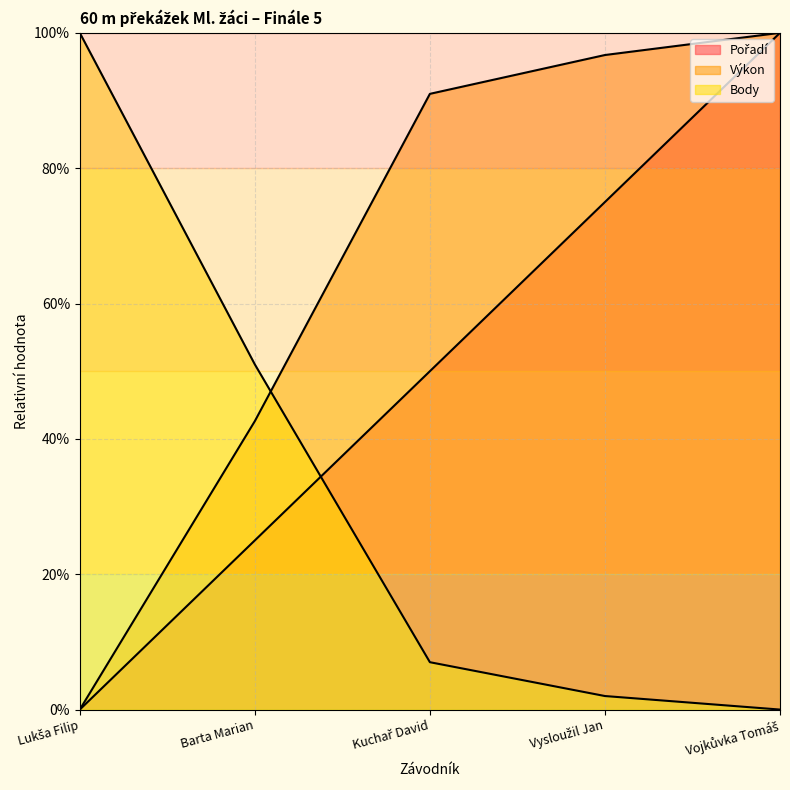

What is the difference between the second highest and minimum values in the Pořadí series?

75.0